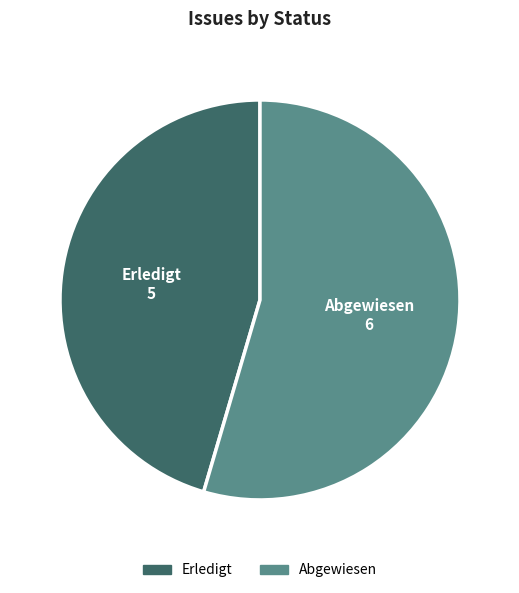

Is there a majority slice in this chart?

Yes